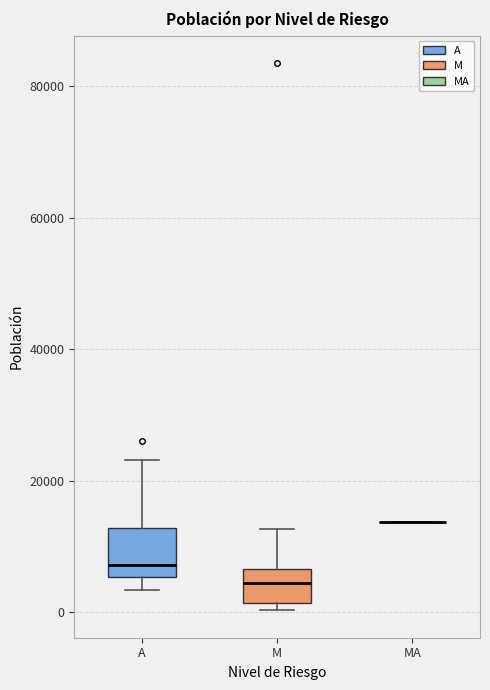

Comparing the boxes themselves (not the whiskers), which one is the tallest?

A